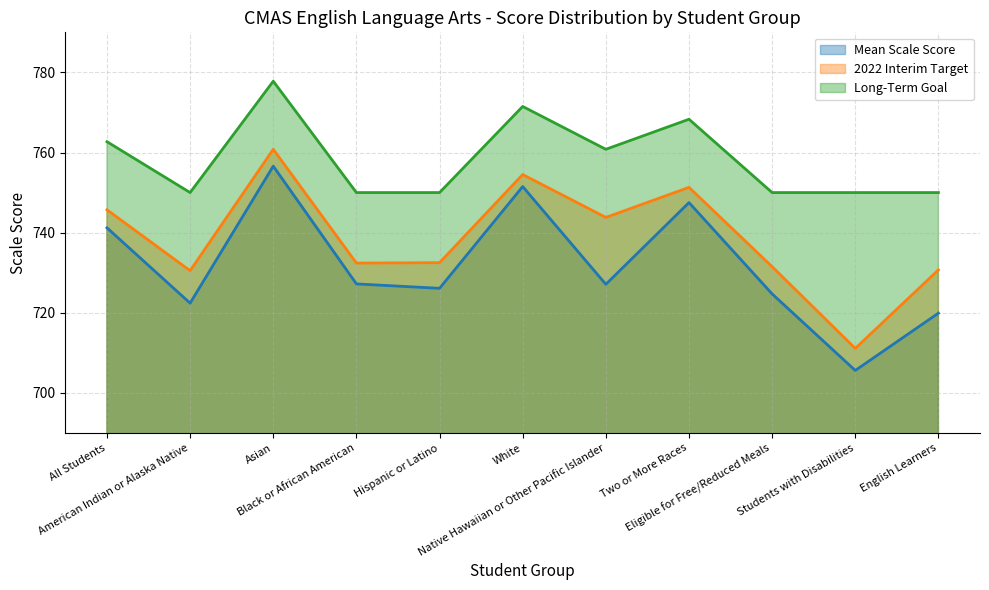

Is it true that 2022 Interim Target equals 412.4 at White?

False